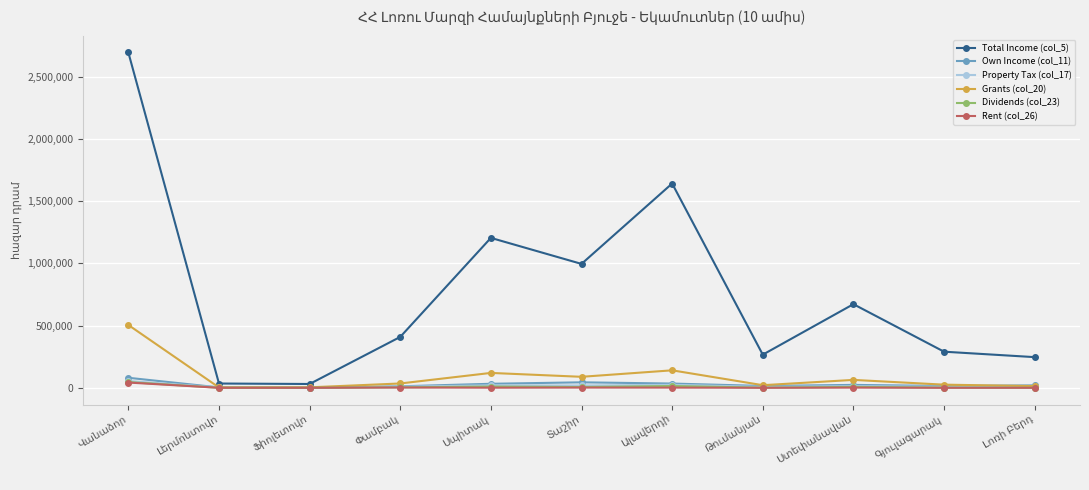

How many categories are shown in the chart?

11